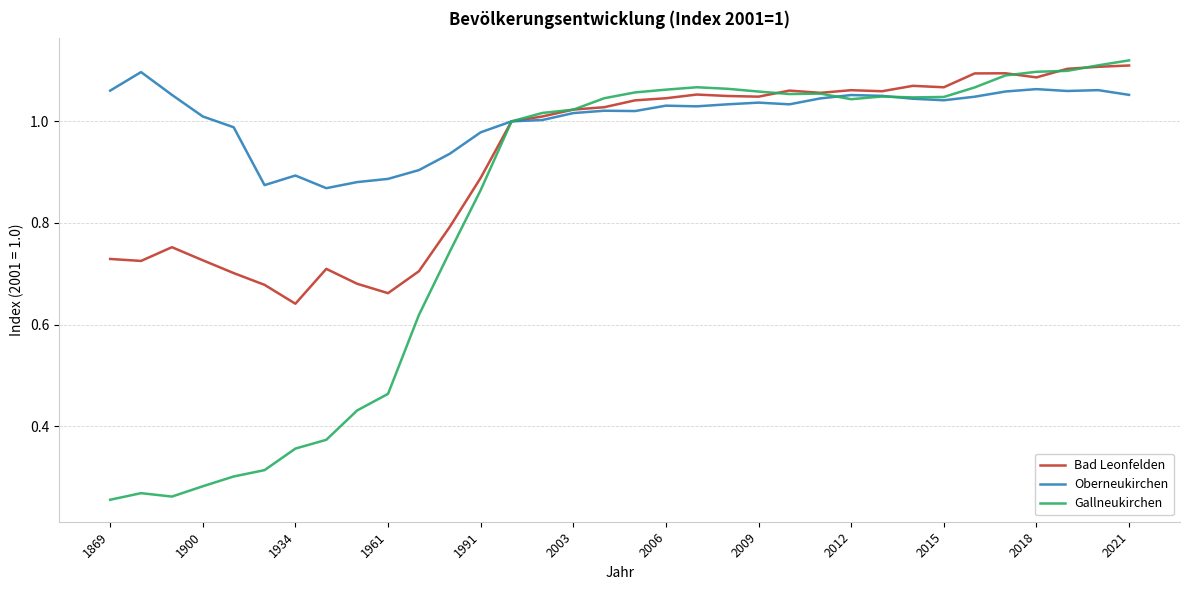

True or false: Gallneukirchen has more than 1 interior local peaks.

True